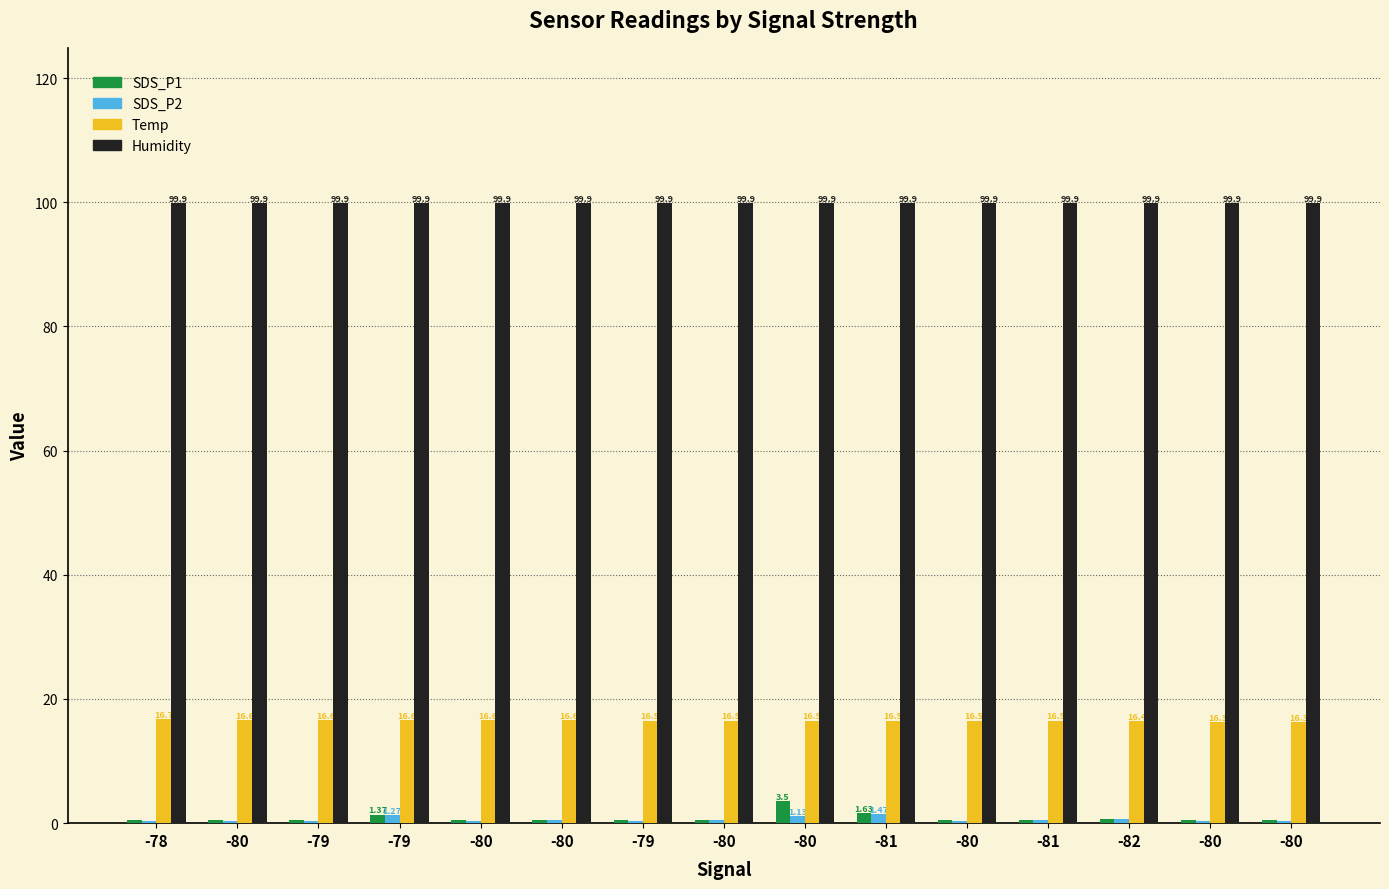

What are all the series names shown in the legend?

SDS_P1, SDS_P2, Temp, Humidity